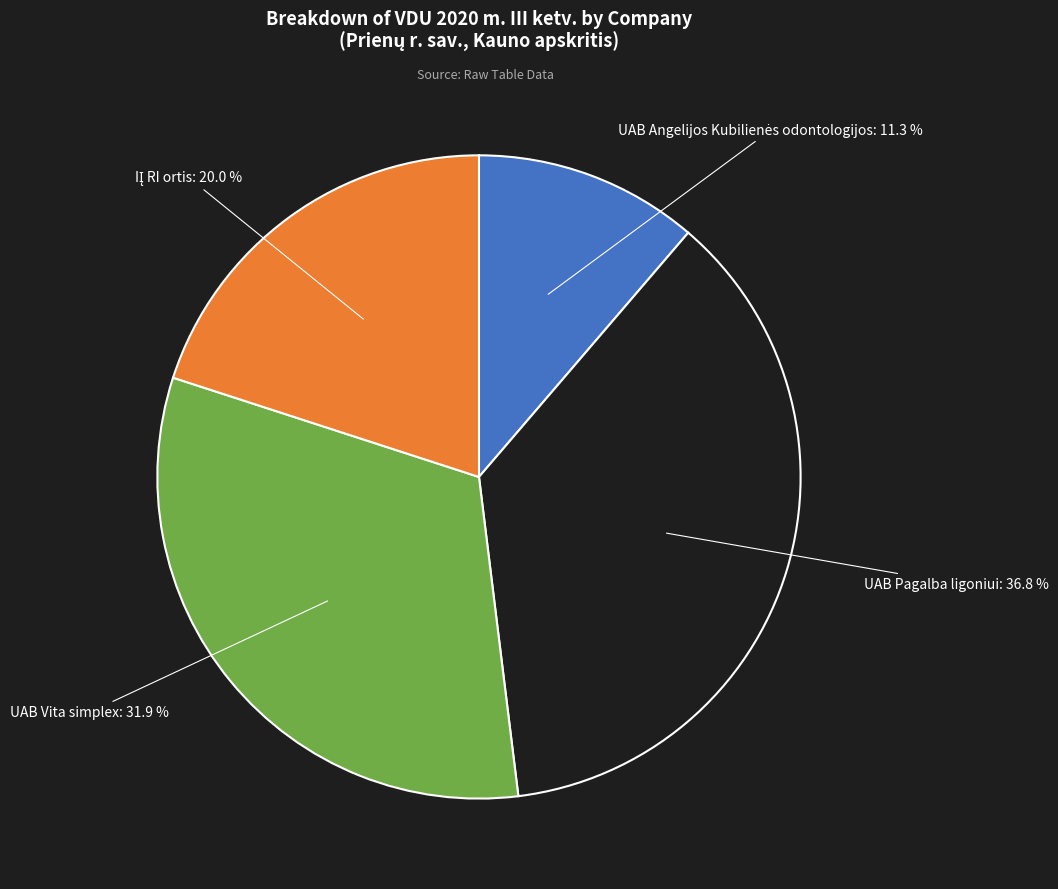

What portion of the pie excludes UAB Vita simplex?

68.1%